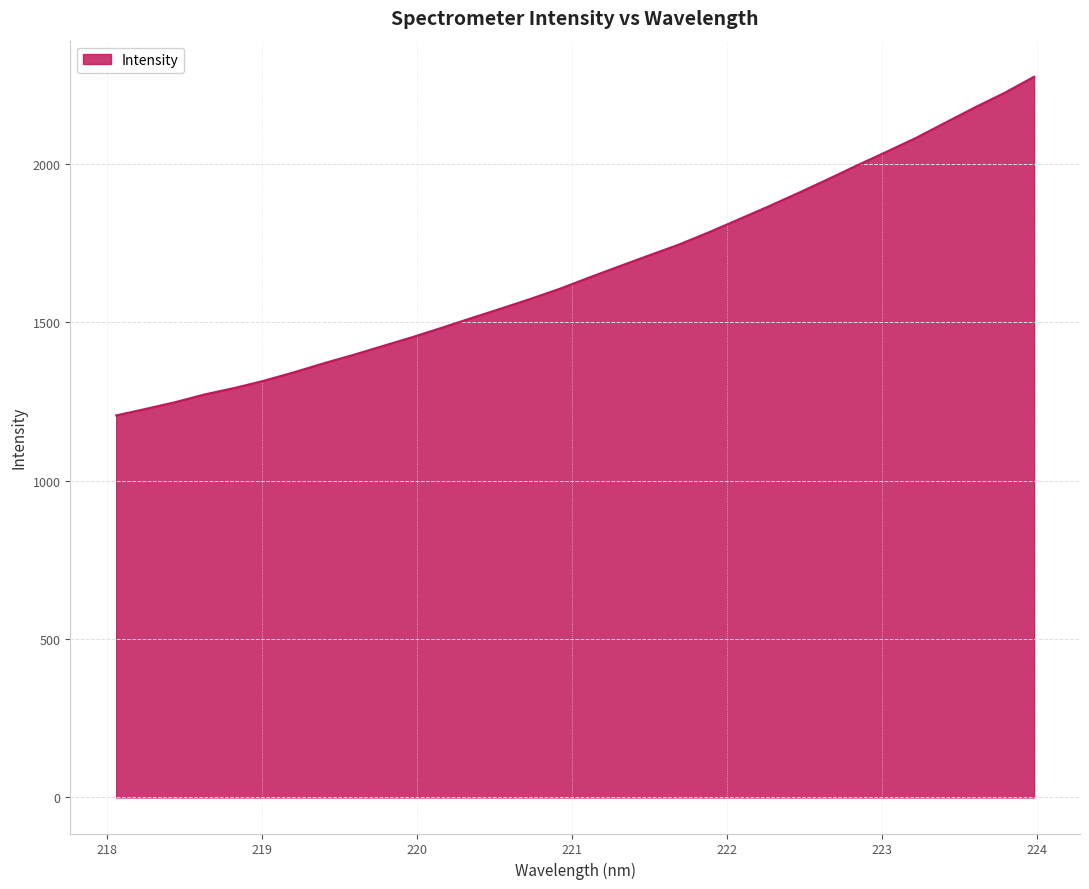

What is the maximum value shown in the chart?

2275.7